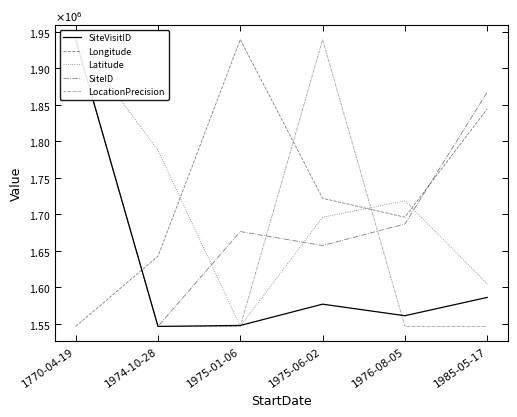

How many interior local peaks does the Longitude series have?

1